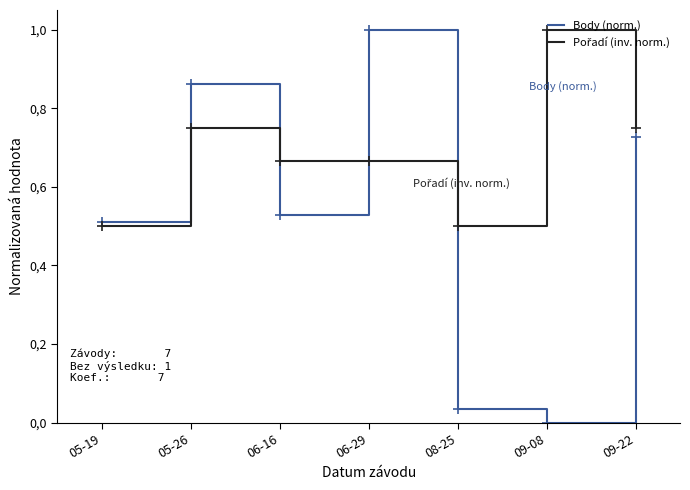

Does the chart have visible grid lines?

No